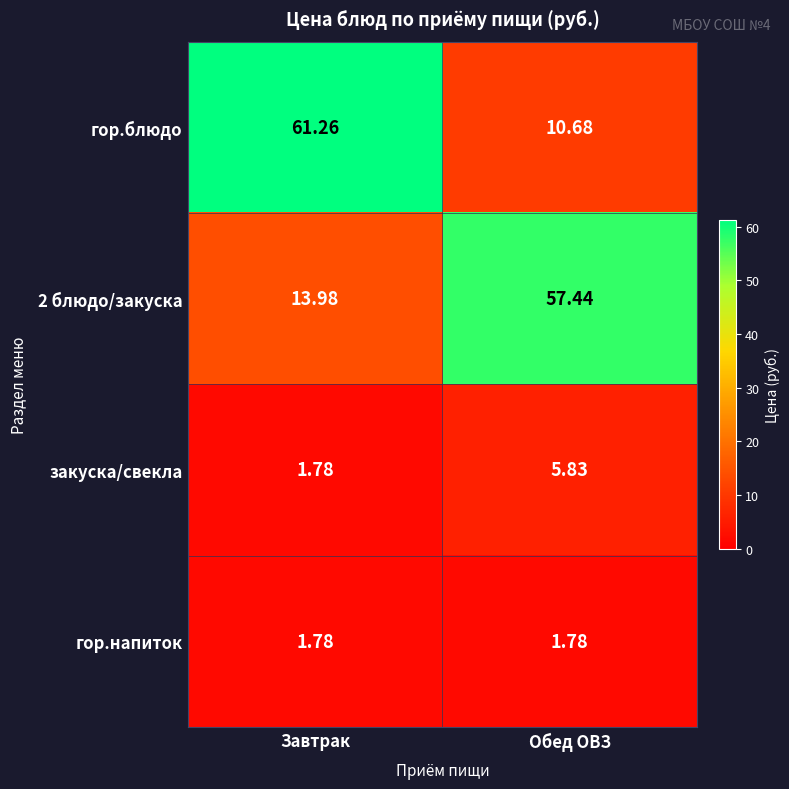

Which category has the highest value across all series?

Завтрак